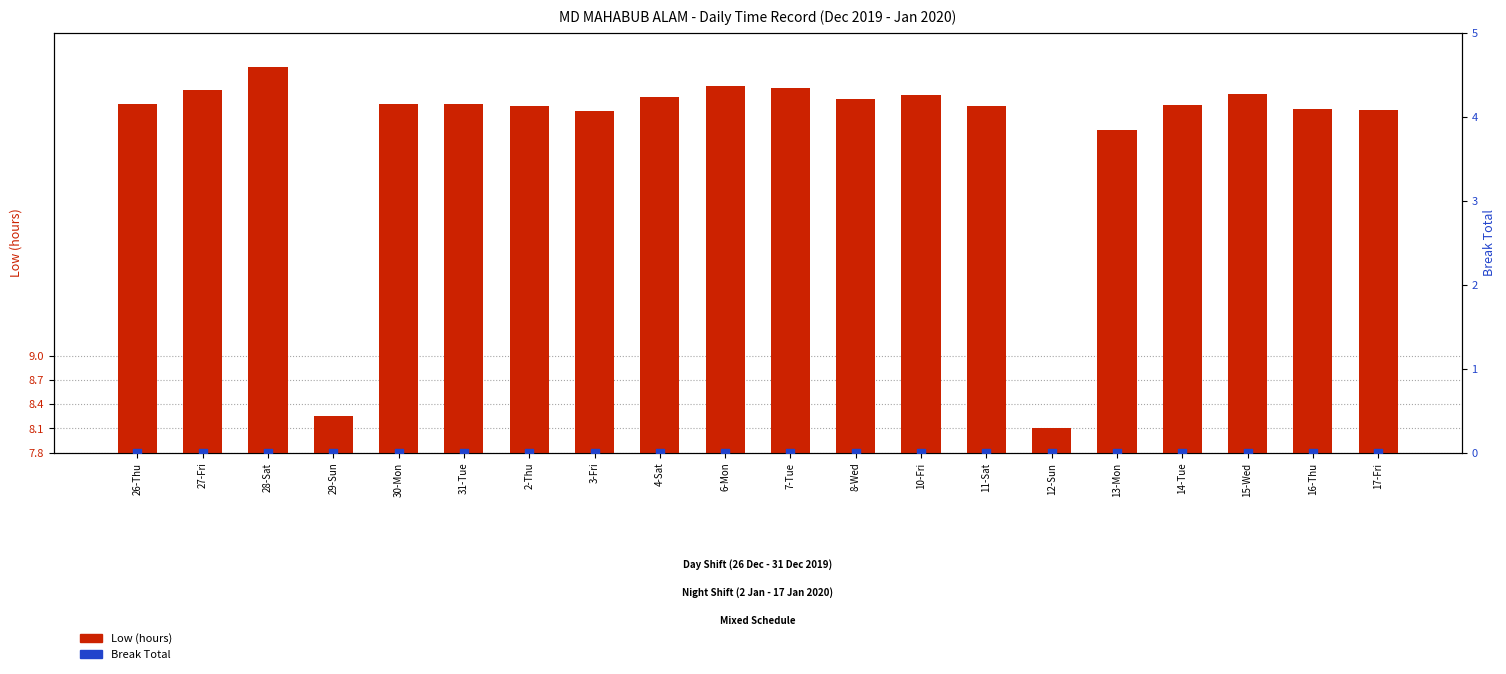

Which series has the largest total across all categories?

Low (hours)